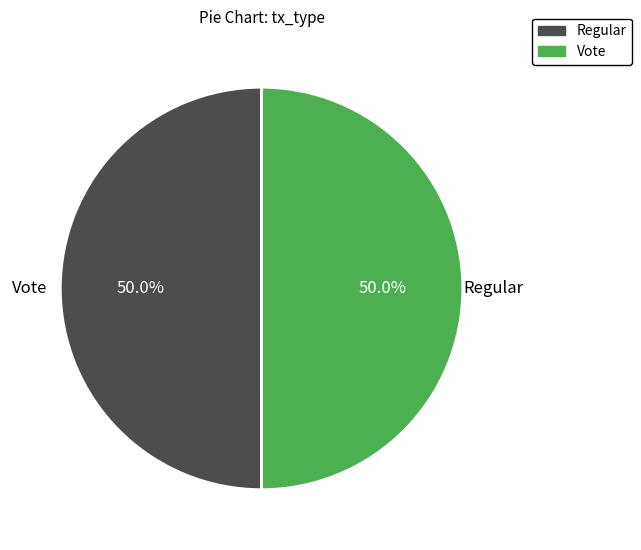

To the nearest percent, what portion does Vote represent?

50%